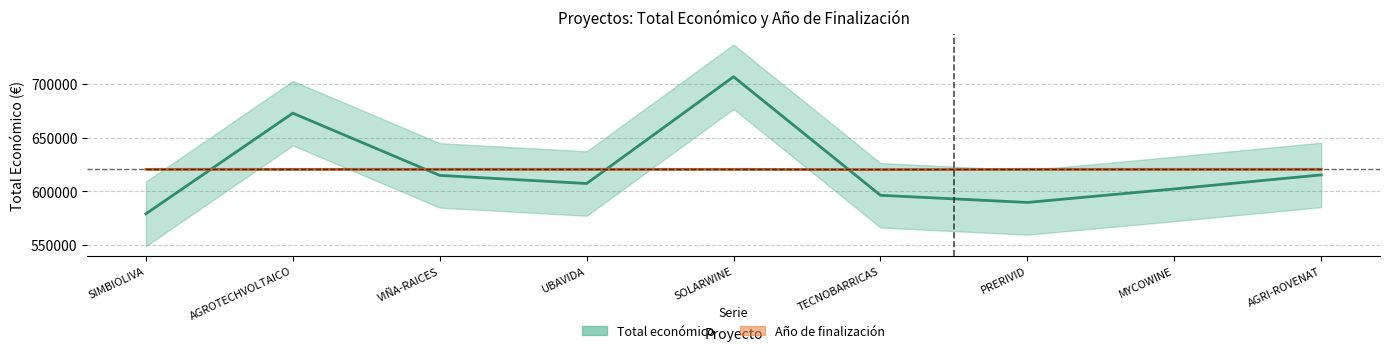

True or false: Año de finalización (escalado) has a value of 620555.2 at AGROTECHVOLTAICO.

True